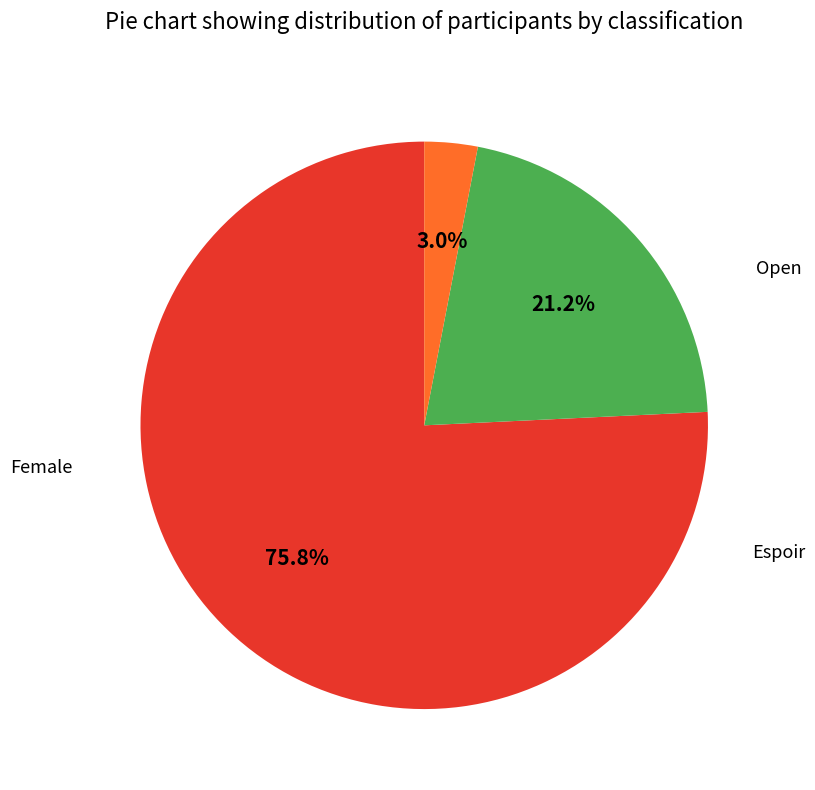

To the nearest percent, what is the difference between the largest and smallest slice percentages?

73%